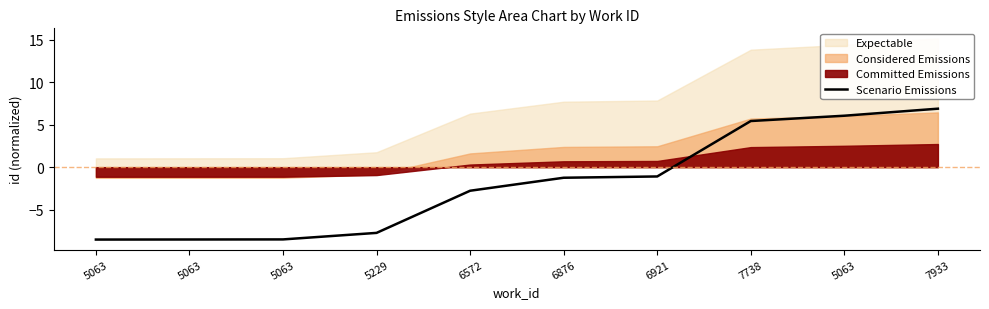

Reading left to right, what are all the values shown in this chart?

-8.5	-8.5	-8.5	-7.7	-2.8	-1.2	-1.1	5.4	6.0	6.9